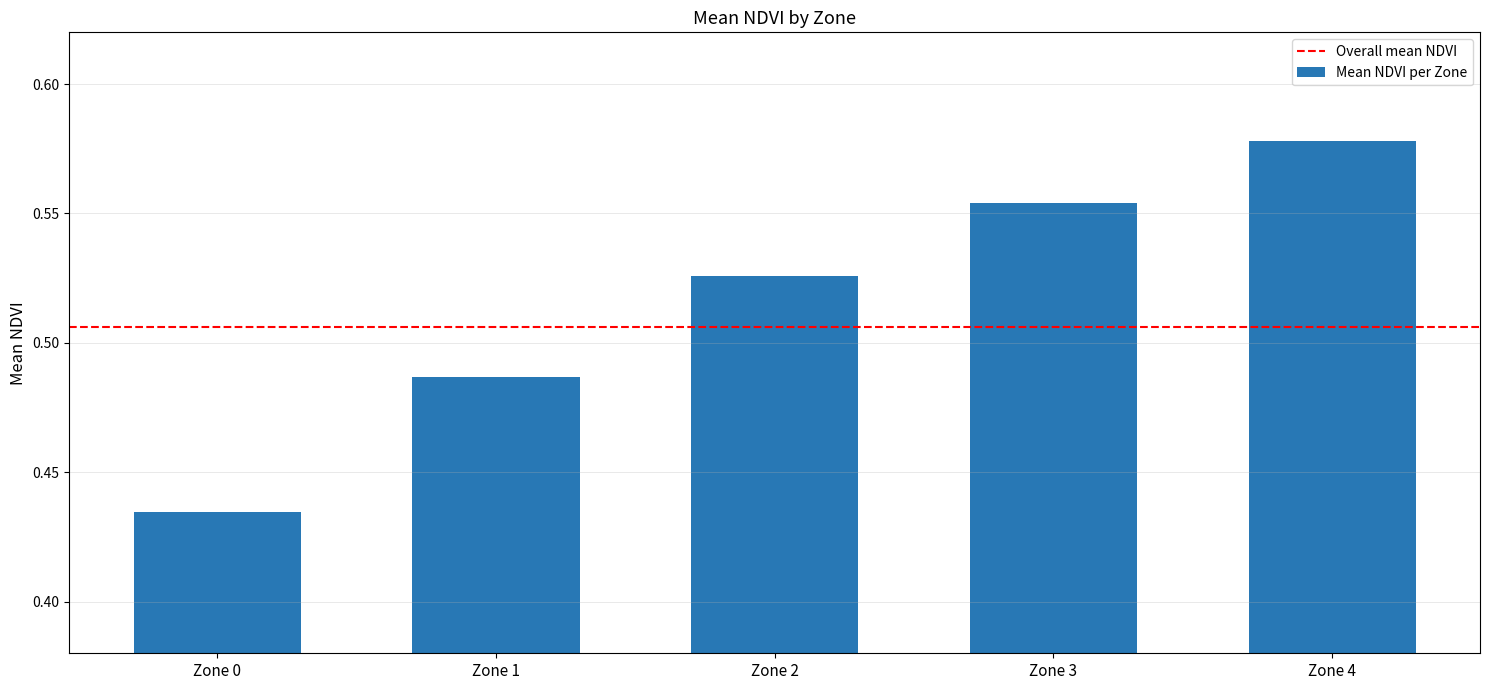

What is the change in value from Zone 0 to Zone 1?

+0.1